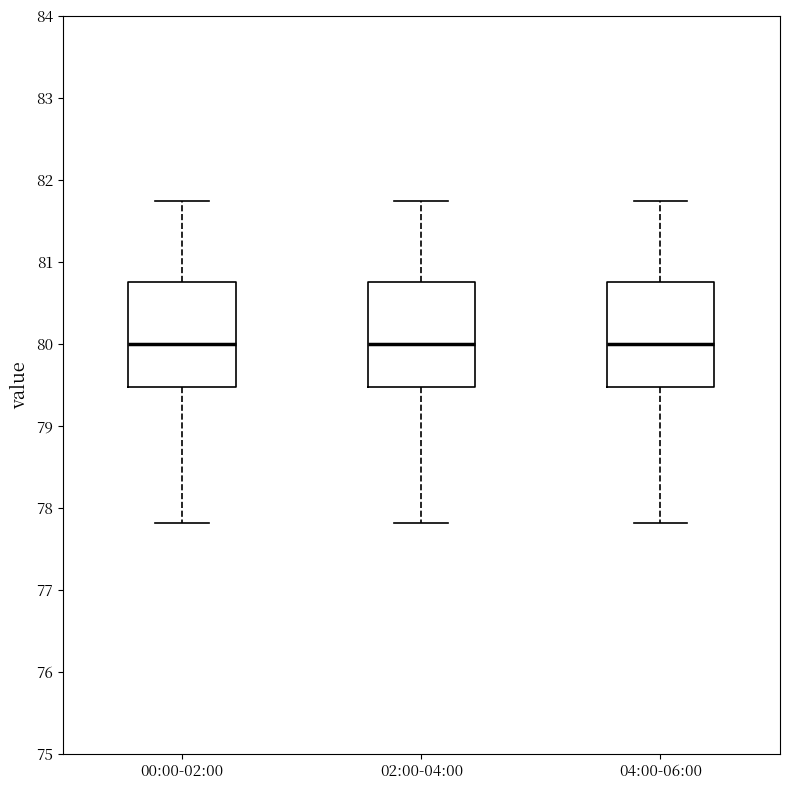

Reading left to right, transcribe this box plot: for each box, give where its median line is, the range the box spans, and where its two whiskers end, as read against the y-axis. The values are not printed on the chart, so give them approximately, as read against the axis.

00:00-02:00: median 80.0, box 79.5 to 80.8, whiskers 77.8 to 81.7
02:00-04:00: median 80.0, box 79.5 to 80.8, whiskers 77.8 to 81.7
04:00-06:00: median 80.0, box 79.5 to 80.8, whiskers 77.8 to 81.7